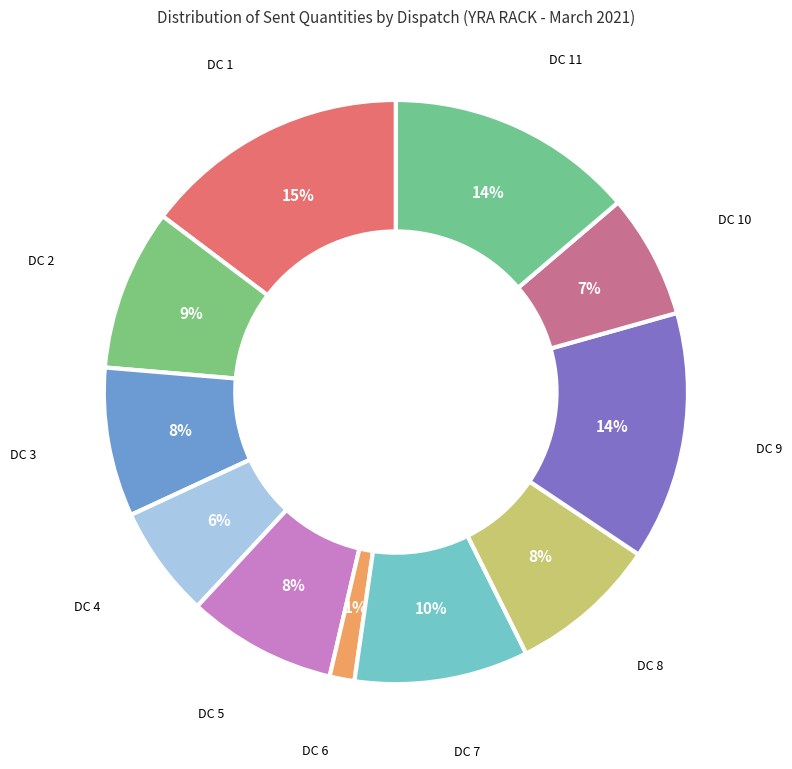

True or false: DC 4 accounts for 6% of the total.

True